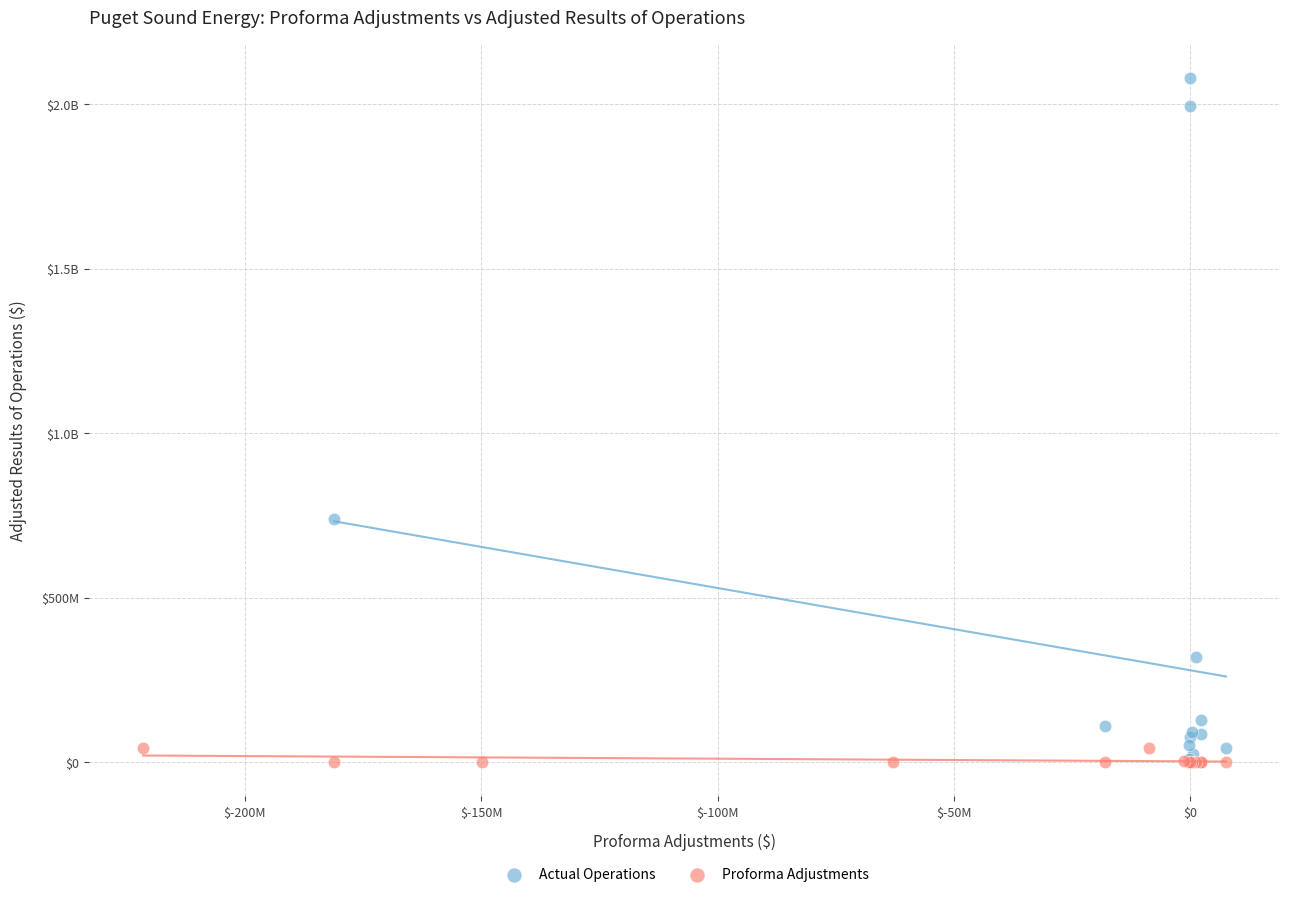

What are all the series names shown in the legend?

Actual Operations, Proforma Adjustments